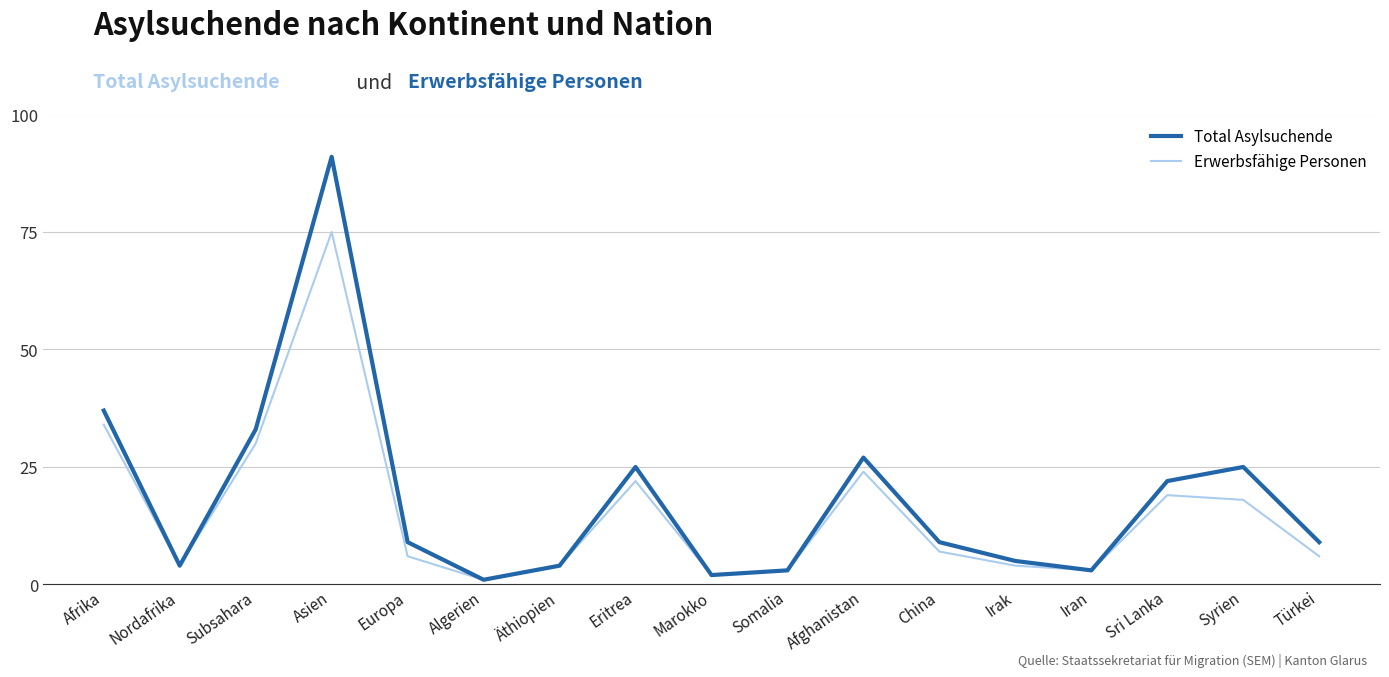

What are all the series names shown in the legend?

Total Asylsuchende, Erwerbsfähige Personen